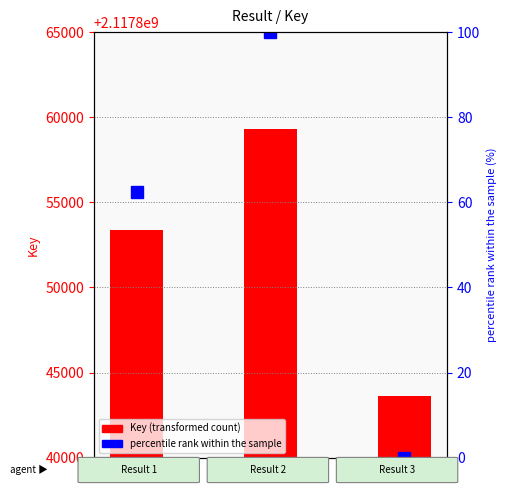

Reading left to right, transcribe all the data shown in this chart.

Key: 1=2117853400.0	2=2117859323.0	3=2117843599.0
percentile rank within the sample: 1=62.3	2=100.0	3=0.0